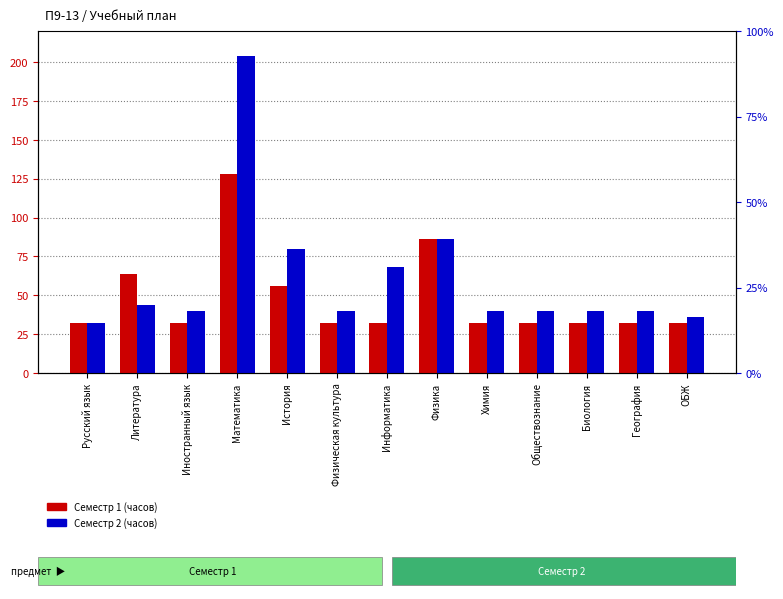

Which label corresponds to the largest value in the chart?

Математика